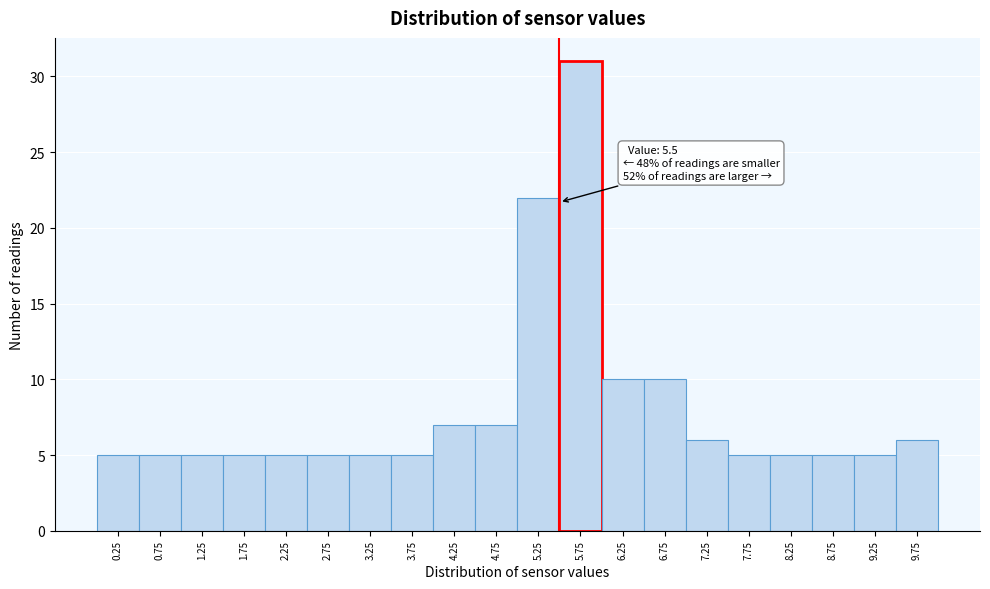

Over which range of the x-axis is the bar tallest?

5.5 to 6.0